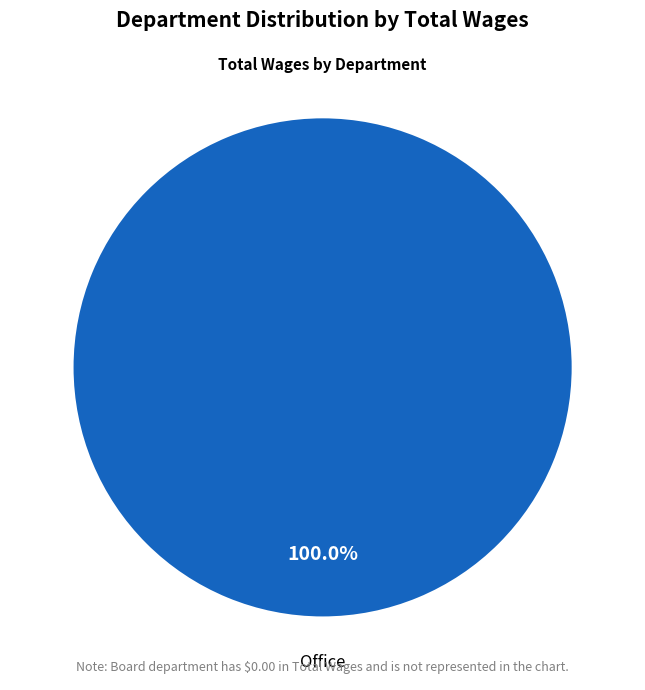

Count the number of slices in the pie.

1